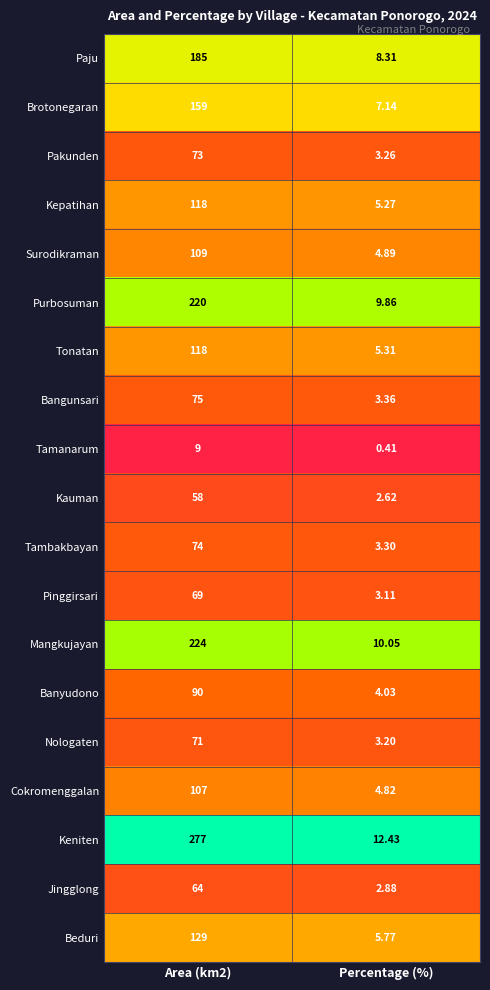

Which series has the largest total across all categories?

Keniten